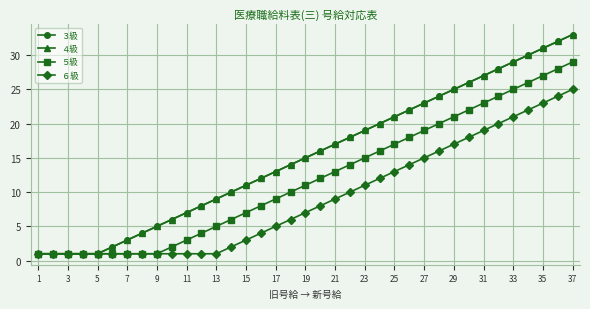

Does the chart have visible grid lines?

Yes